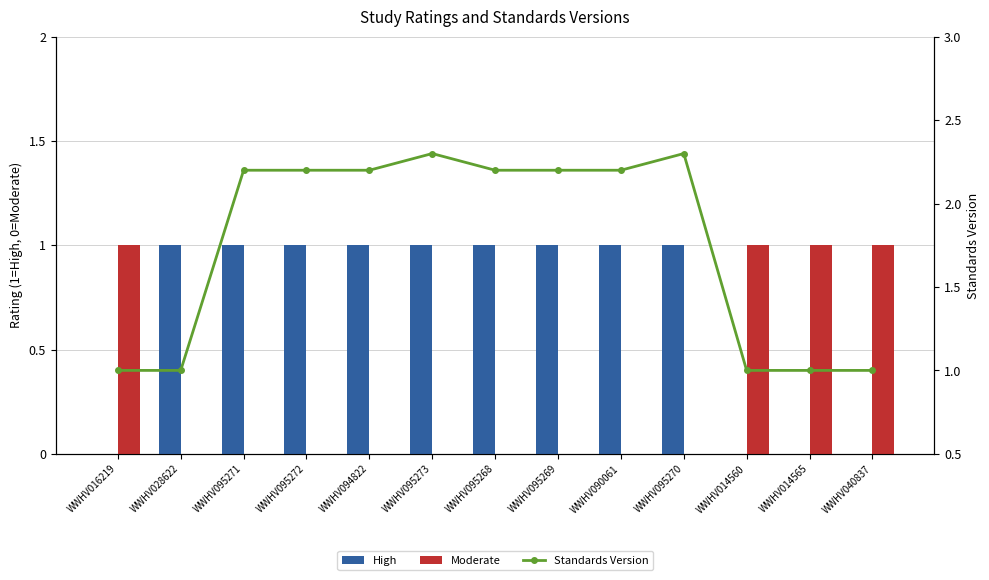

What are all the series names shown in the legend?

High, Moderate, Standards Version